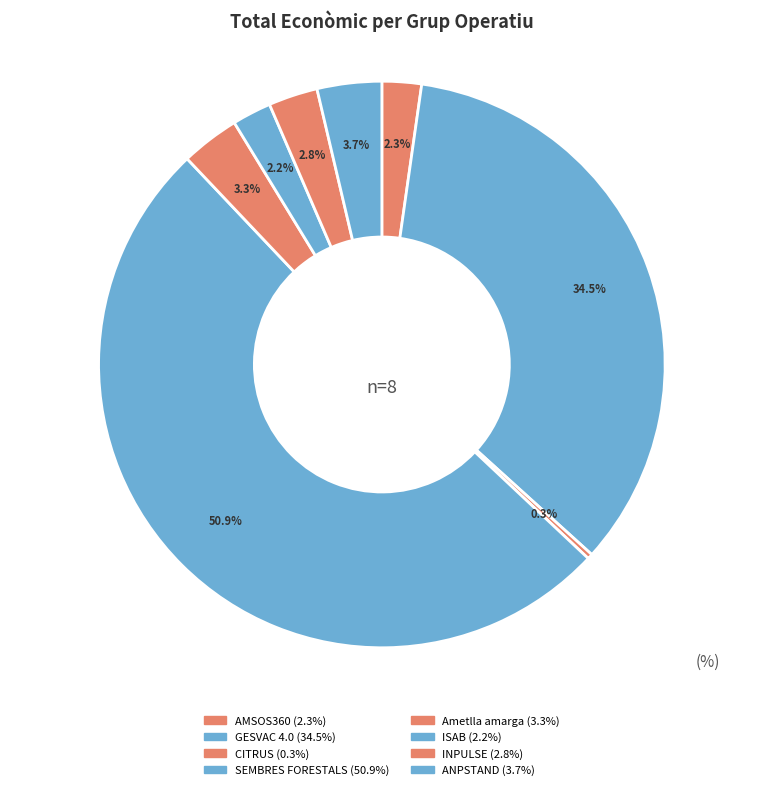

Rank the categories by value from lowest to highest.

CITRUS, ISAB, AMSOS360, INPULSE, Ametlla amarga, ANPSTAND, GESVAC 4.0, SEMBRES FORESTALS